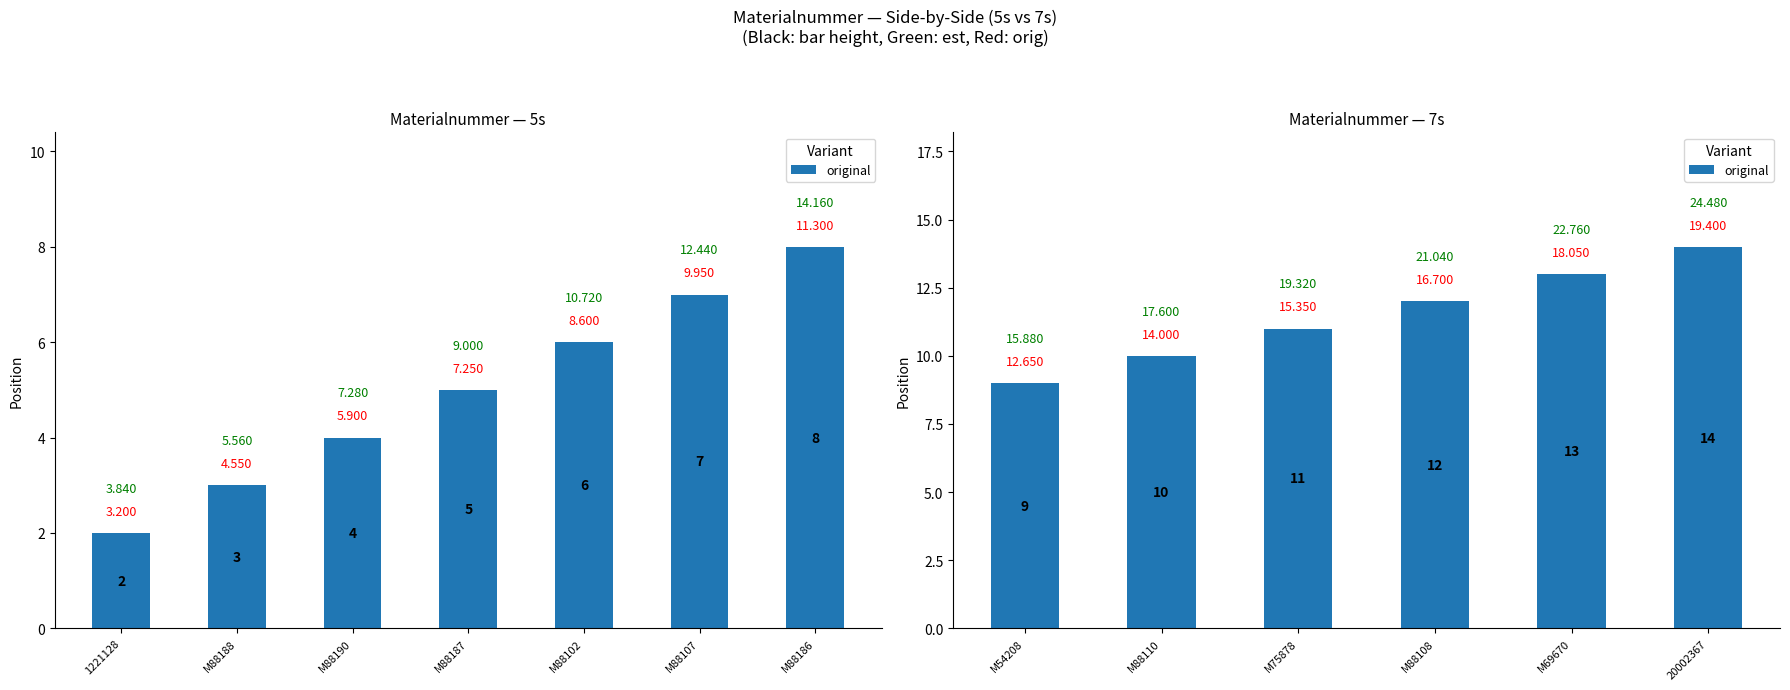

How many series are shown in this chart?

1